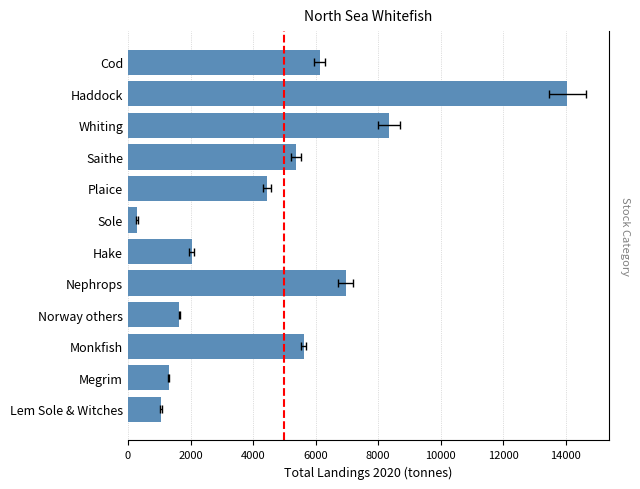

Reading right to left, extract all data points from this chart.

Lem Sole & Witches=1066.6	Megrim=1307.8	Monkfish=5619.4	Norway others=1640.0	Nephrops=6964.8	Hake=2038.5	Sole=293.0	Plaice=4453.1	Saithe=5371.3	Whiting=8348.7	Haddock=14057.4	Cod=6131.6